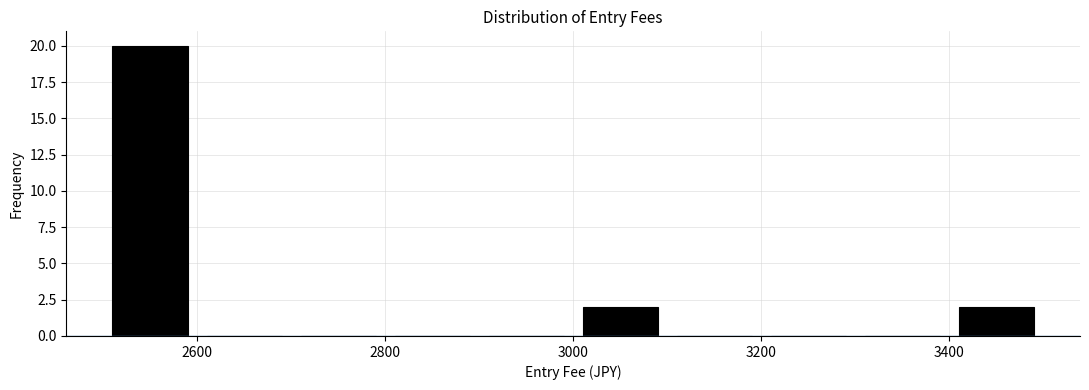

How tall is the bar that spans 3400 to 3500 on the x-axis? The values are not printed on the chart, so give them approximately, as read against the axis.

2